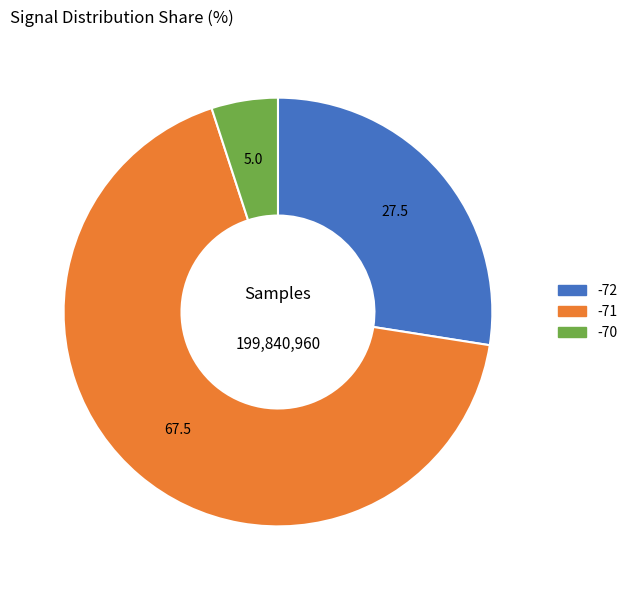

Is there a majority slice in this chart?

Yes